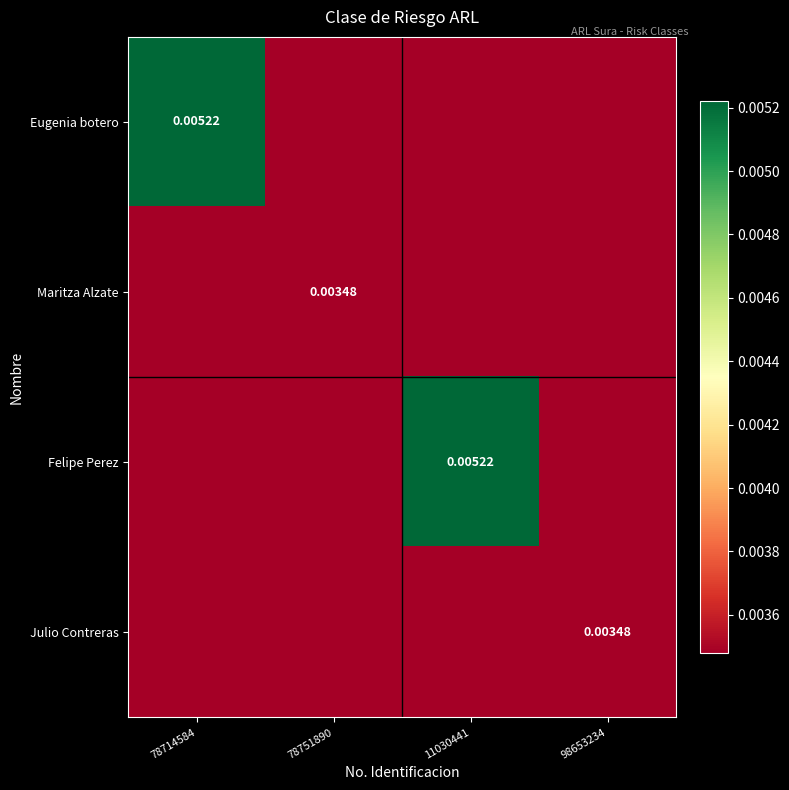

At how many categories does at least one series exceed 0?

4